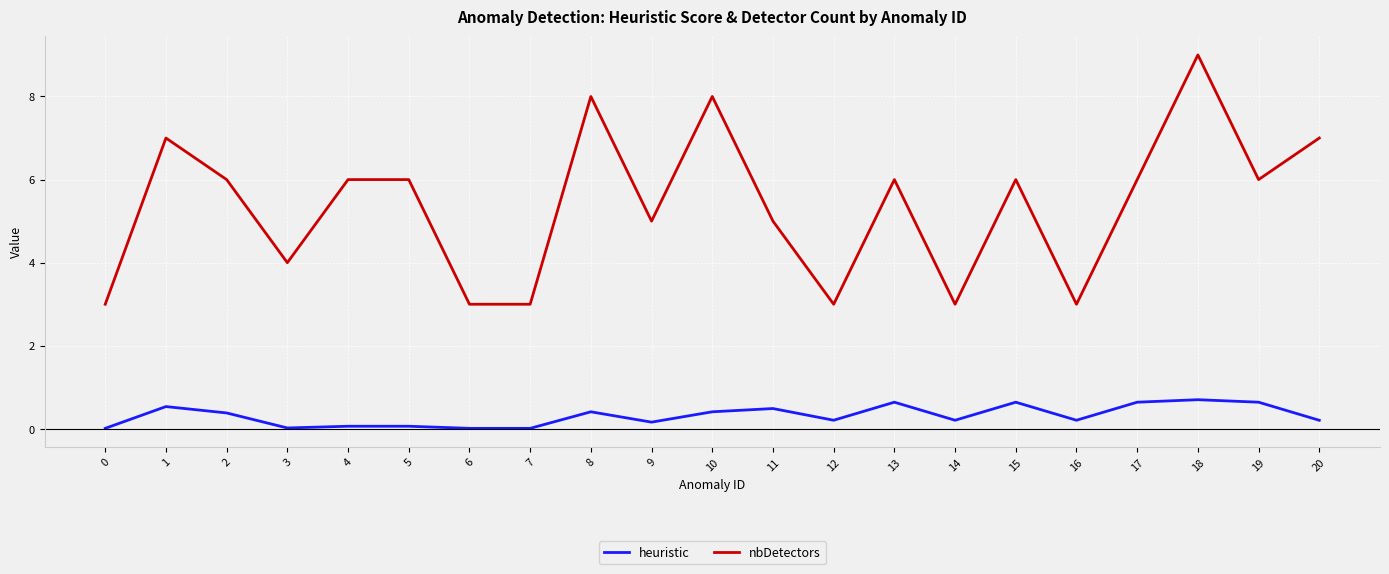

True or false: nbDetectors and heuristic cross at least once.

False